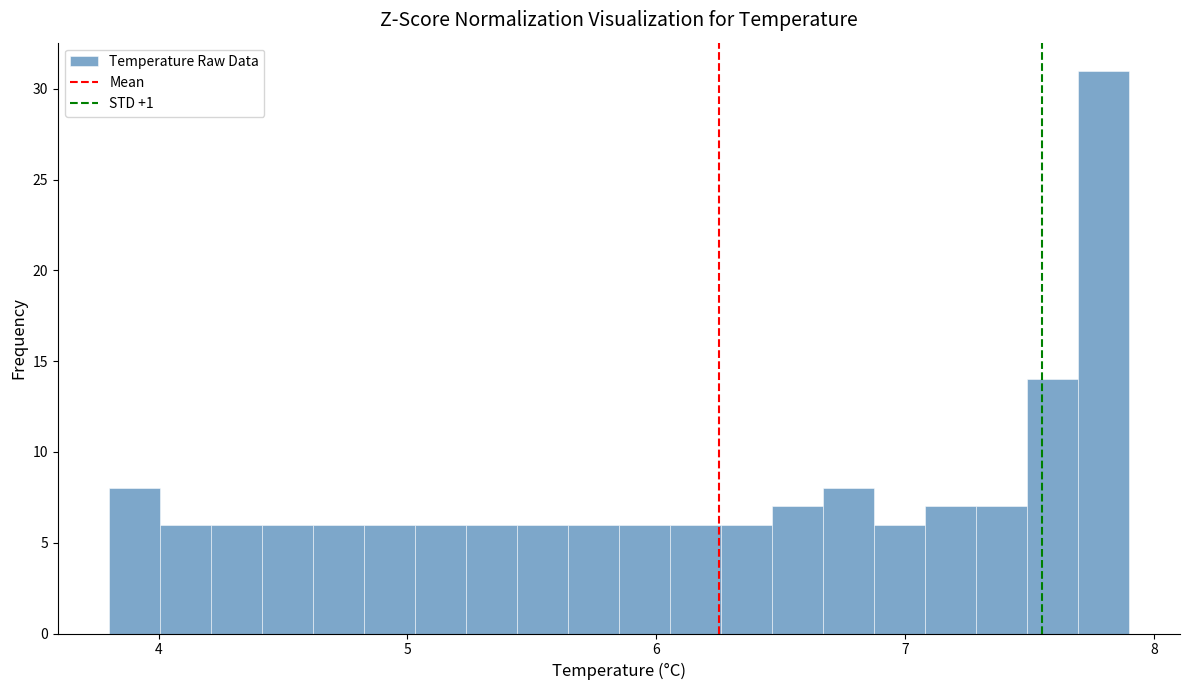

Around what value on the x-axis is the tallest bar? Give the approximate position of its centre, as read against the axis.

7.8